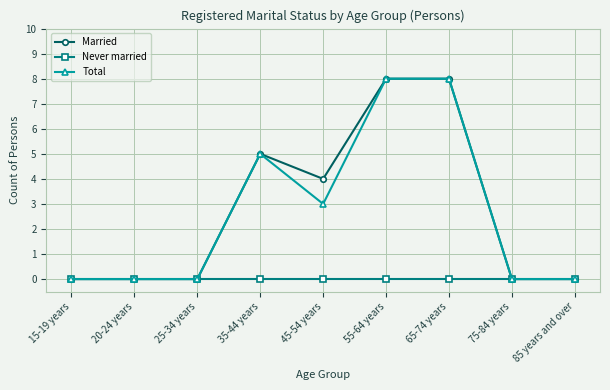

Reading right to left, list all the values displayed in this chart.

Married: 0	0	8	8	4	5	0	0	0
Never married: 0	0	0	0	0	0	0	0	0
Total: 0	0	8	8	3	5	0	0	0